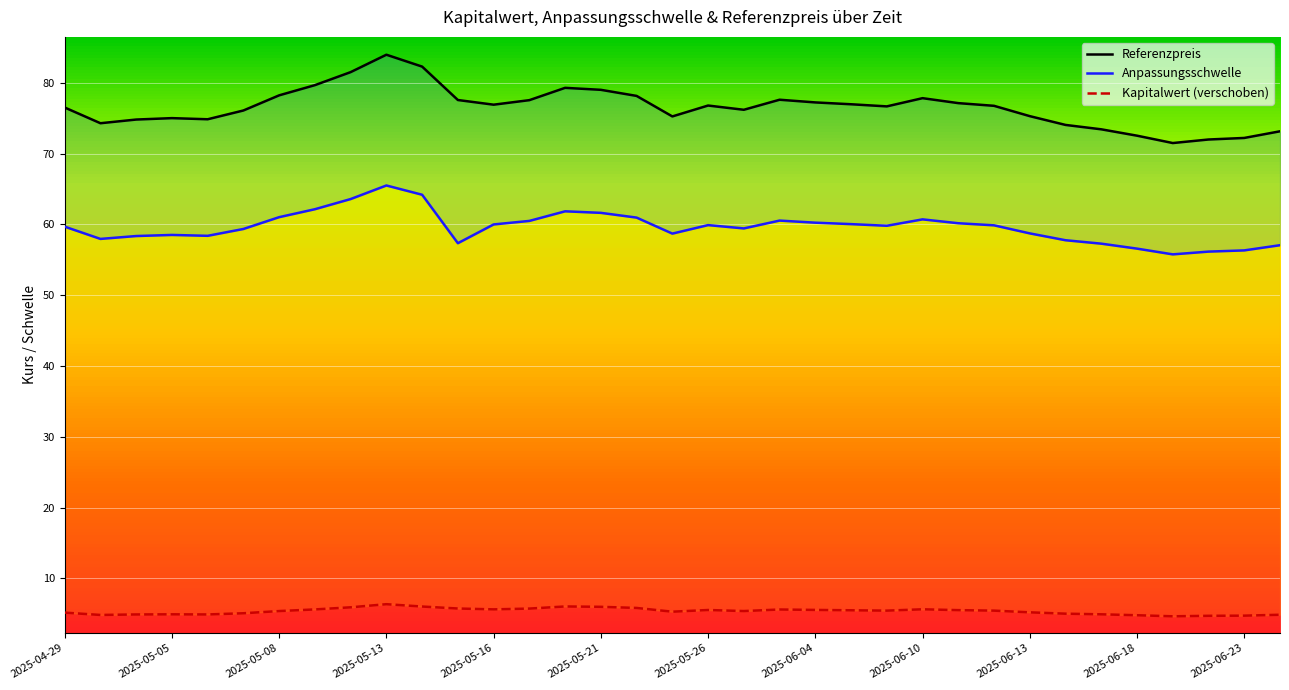

What is the total value across all series at 26?

142.1